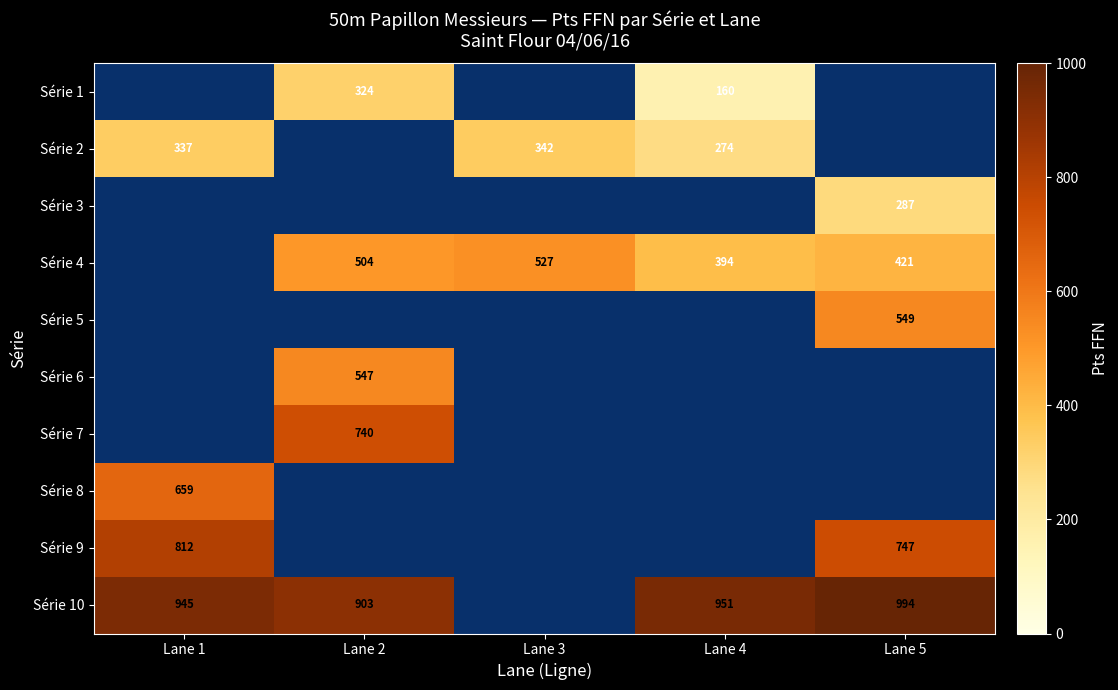

Which label corresponds to the smallest value in the chart?

Lane 4